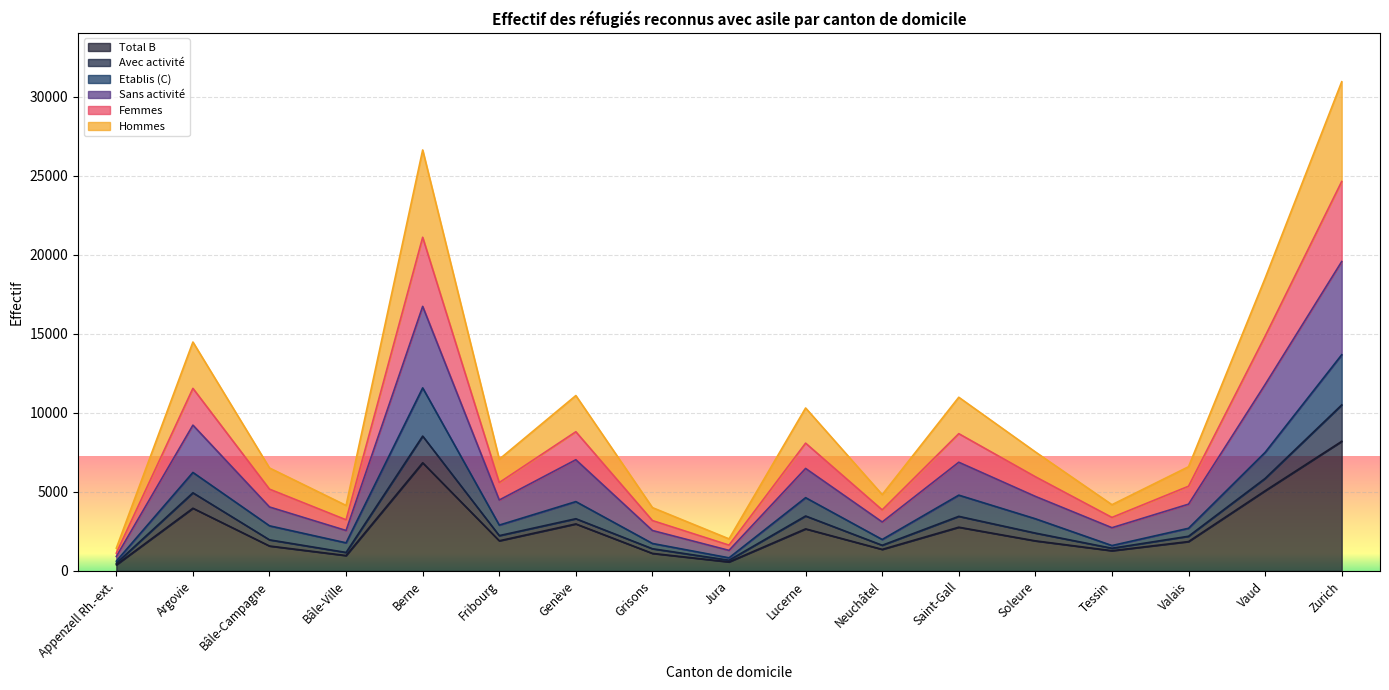

True or false: Sans activité and Hommes cross at least once.

False